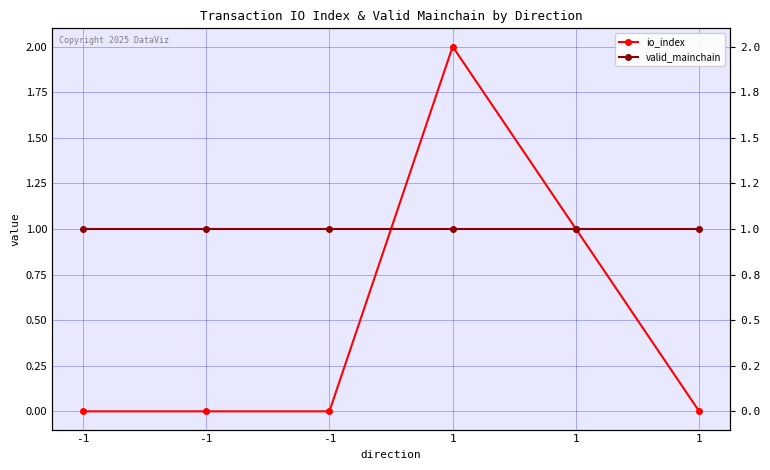

Rank the series by their maximum value, from highest to lowest.

io_index, valid_mainchain